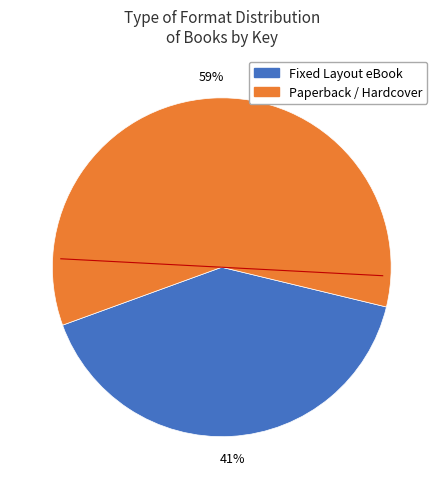

To the nearest percent, what is the average slice percentage?

50%